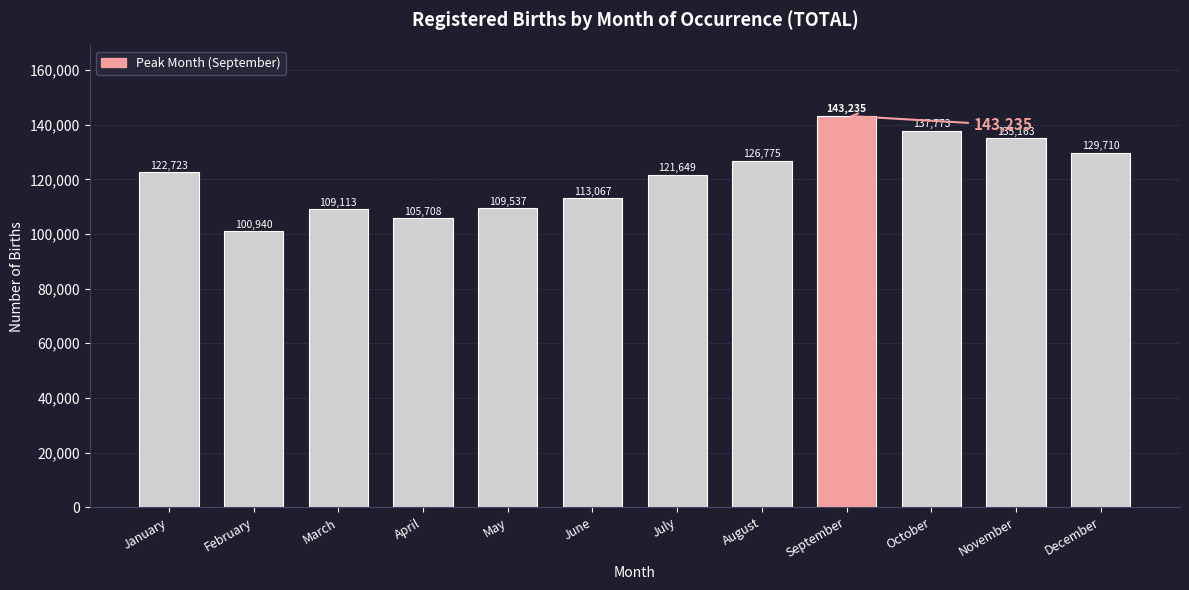

Reading left to right, list all the values displayed in this chart.

122723	100940	109113	105708	109537	113067	121649	126775	143235	137773	135163	129710